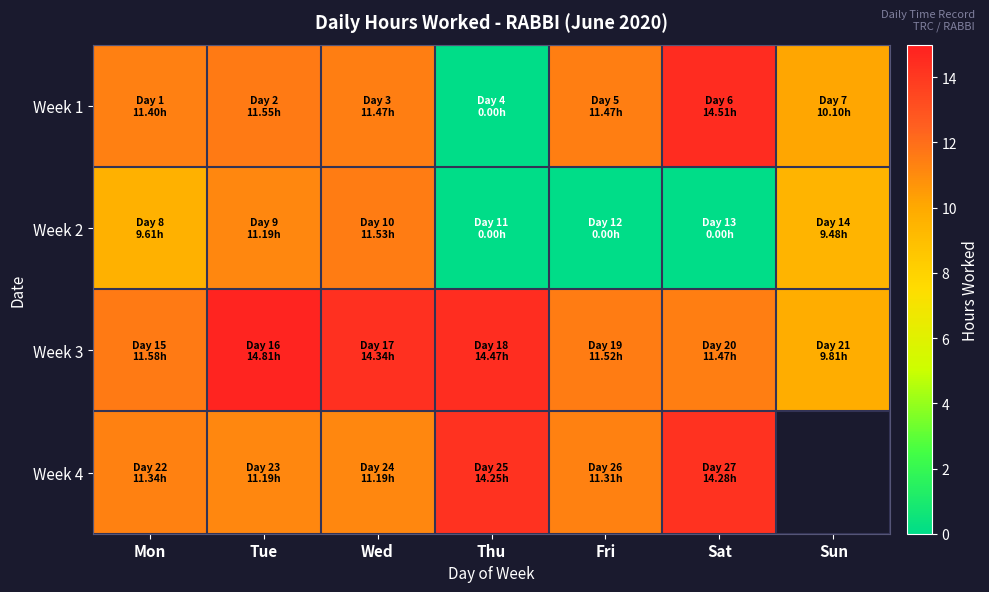

True or false: Week 1 has a value of 21.4 at Sat.

False